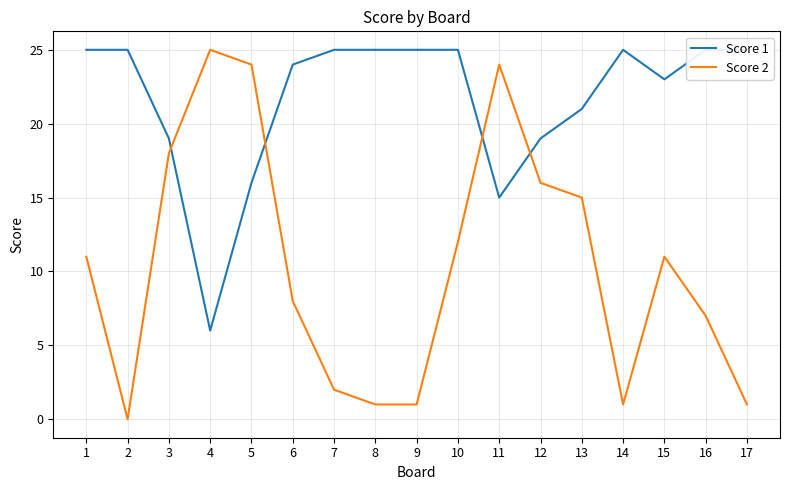

How many data points in Score 2 are above 11?

7